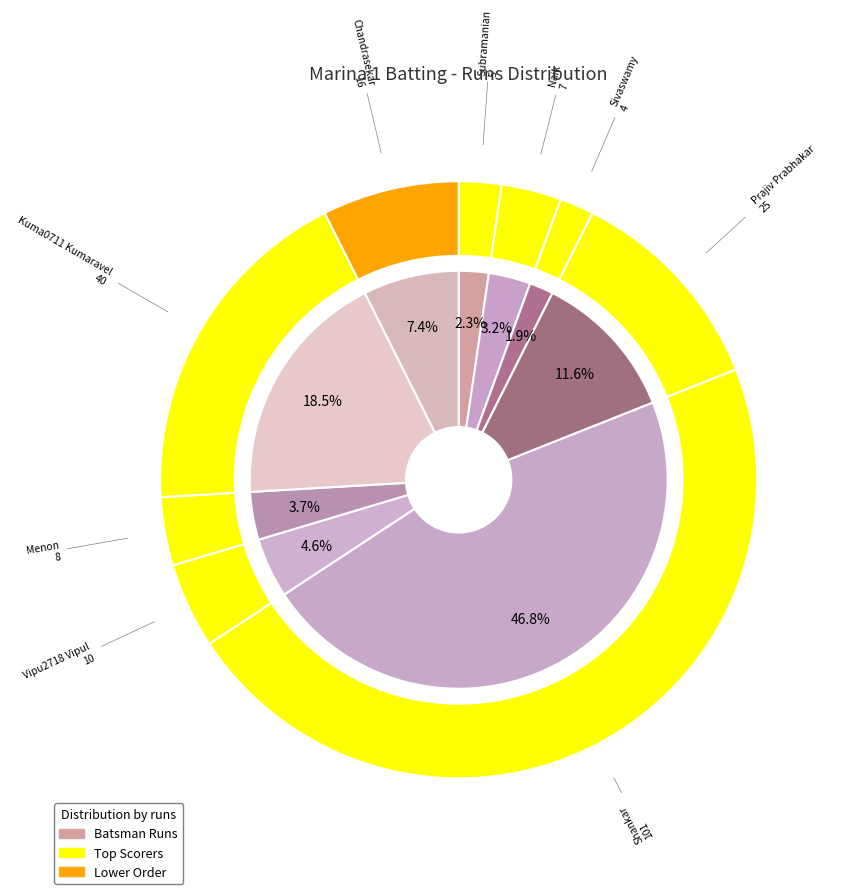

What percentage is NOT represented by Saurabh Singh?

100.0%